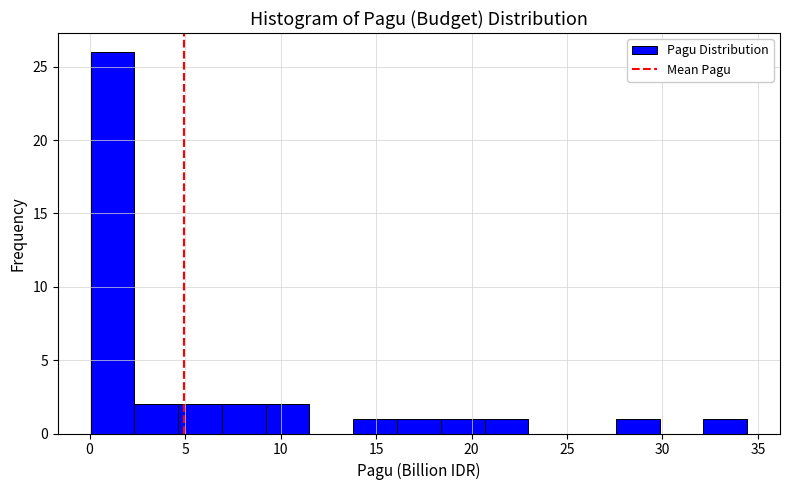

Reading left to right, list every bar in this chart as the range it spans on the x-axis followed by its height. Neither the bar edges nor the heights are printed on the chart, so give them approximately, as read against the axes.

0.0 to 2.5: 26
2.5 to 4.5: 2
4.5 to 7.0: 2
7.0 to 9.0: 2
9.0 to 11.5: 2
11.5 to 14.0: 0
14.0 to 16.0: 1
16.0 to 18.5: 1
18.5 to 20.5: 1
20.5 to 23.0: 1
23.0 to 25.5: 0
25.5 to 27.5: 0
27.5 to 30.0: 1
30.0 to 32.0: 0
32.0 to 34.5: 1